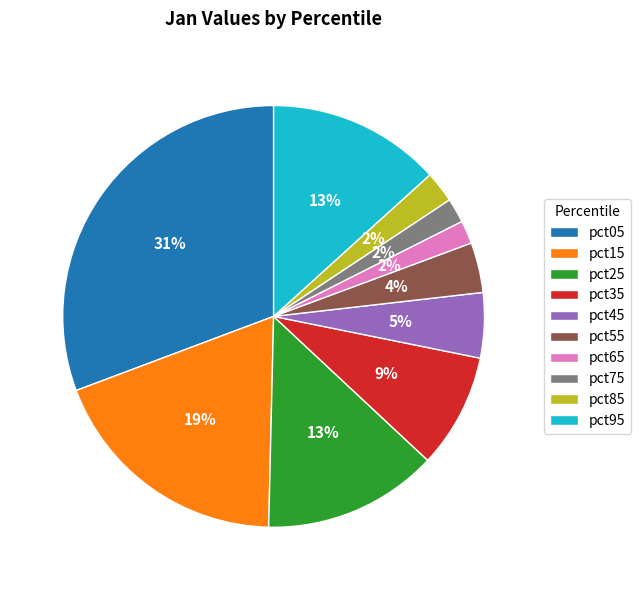

How many slices are in this pie chart?

10